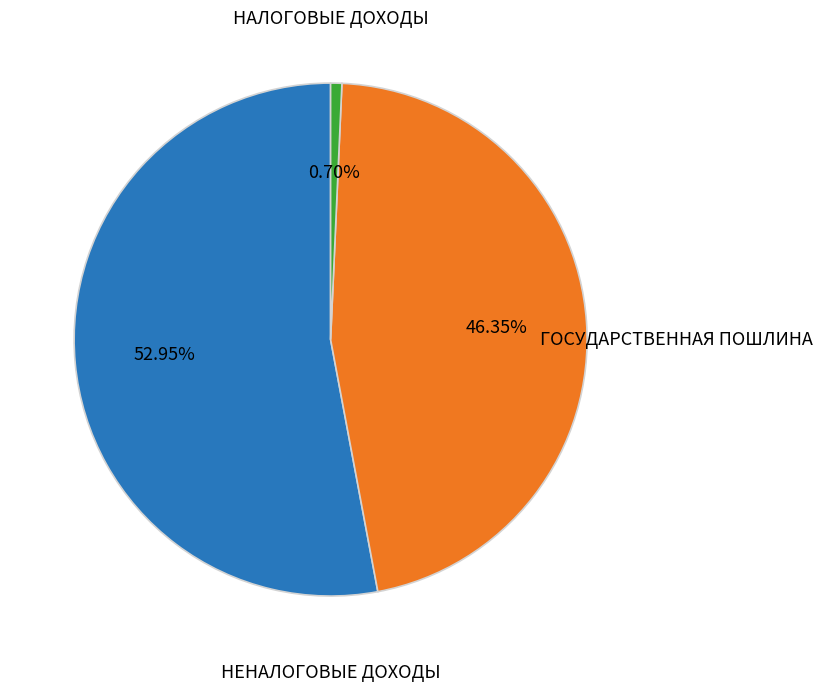

To the nearest percent, what percentage of the pie is НЕНАЛОГОВЫЕ ДОХОДЫ?

46%